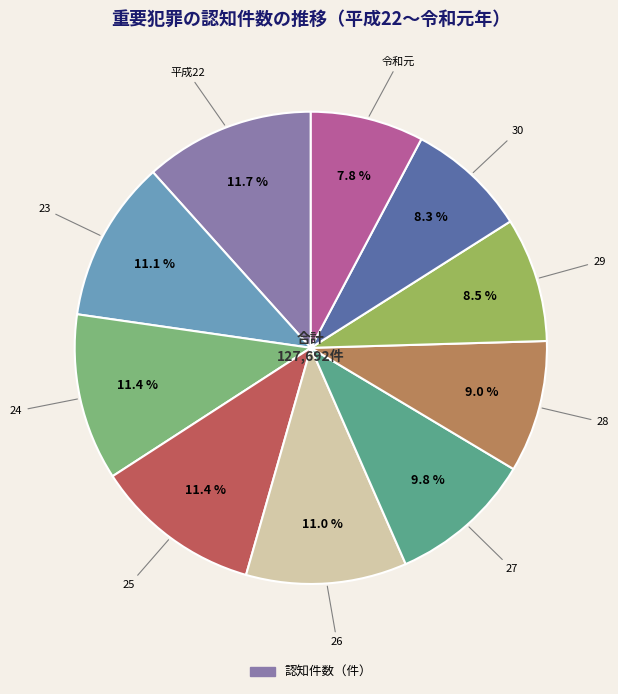

Is there any slice that represents more than half of the pie?

No